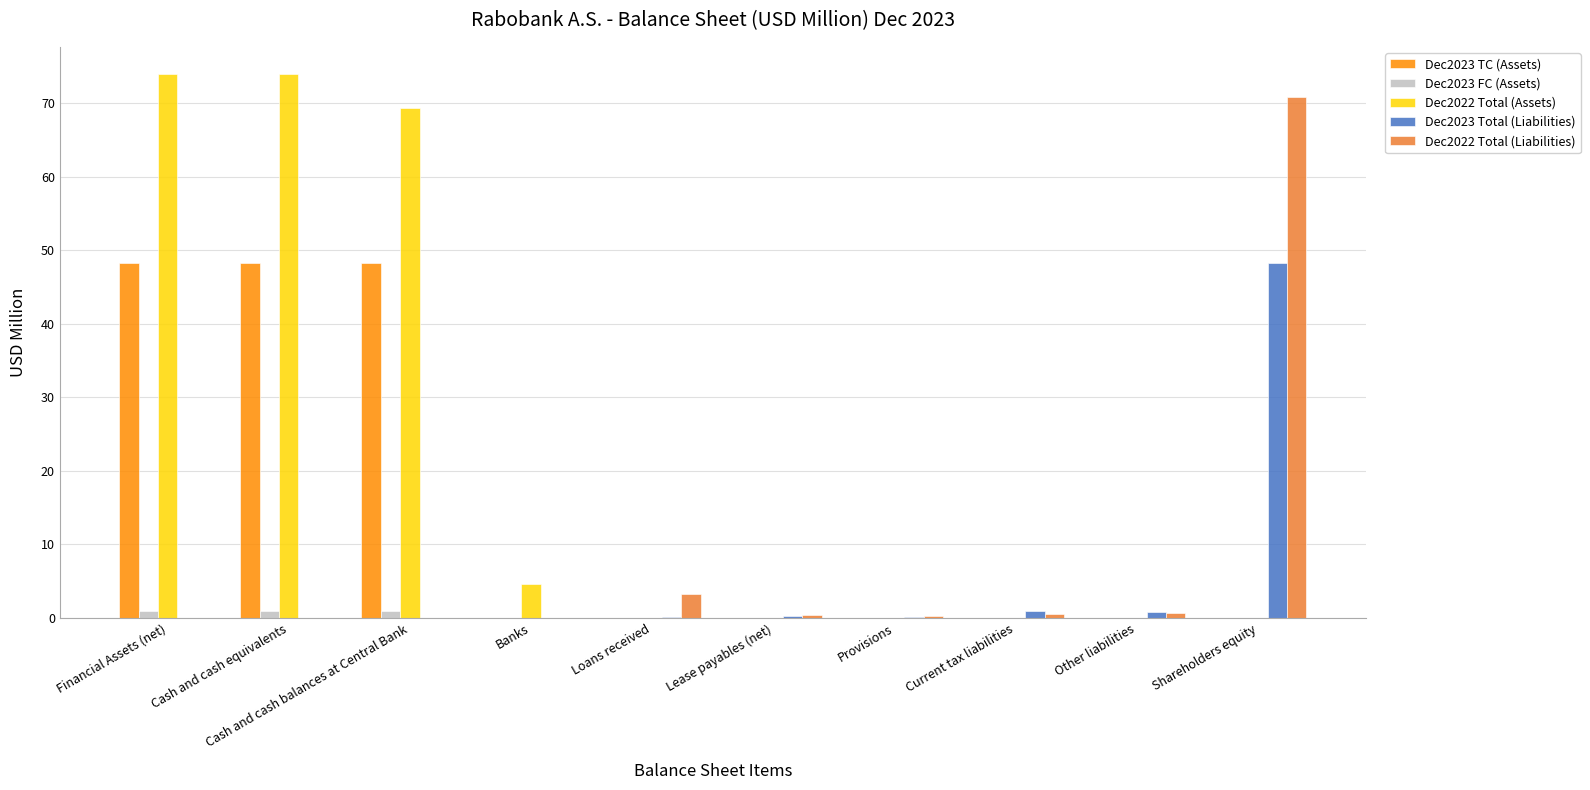

The Dec2023 FC (Assets) series shows 0.0 at Current tax liabilities. True or false?

True